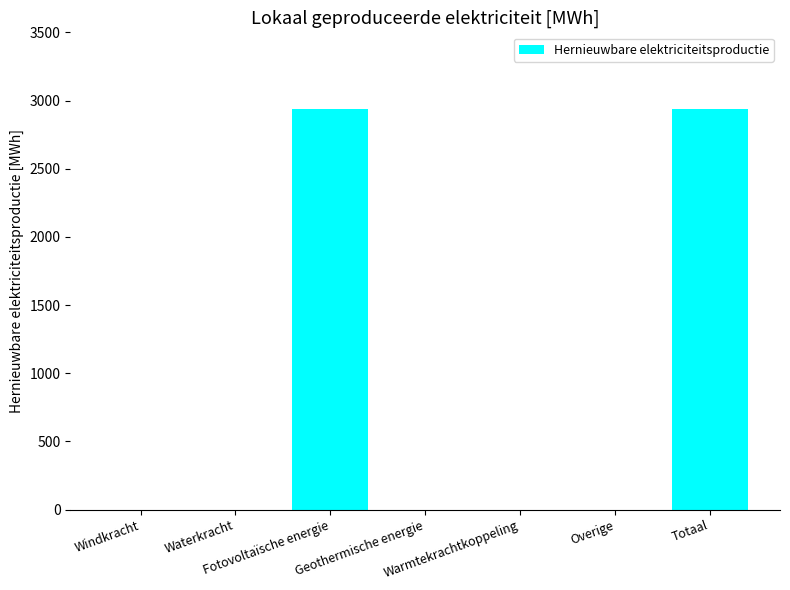

What is the sum of all values?

5876.1